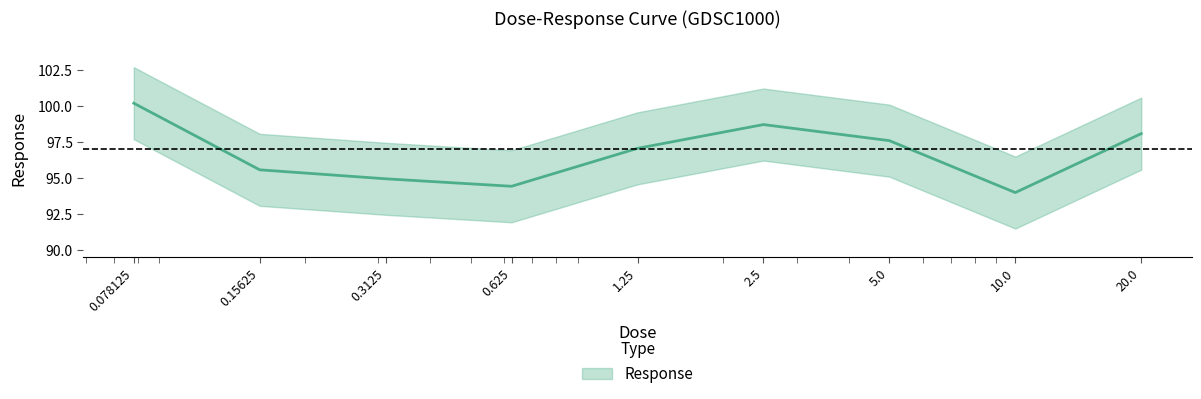

How many lines are shown in the chart?

1